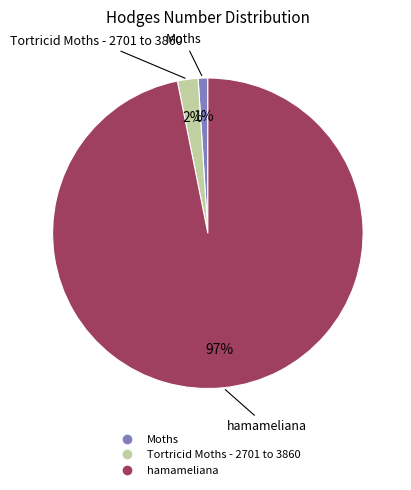

Is it true that Tortricid Moths - 2701 to 3860 is 2% of the pie?

True